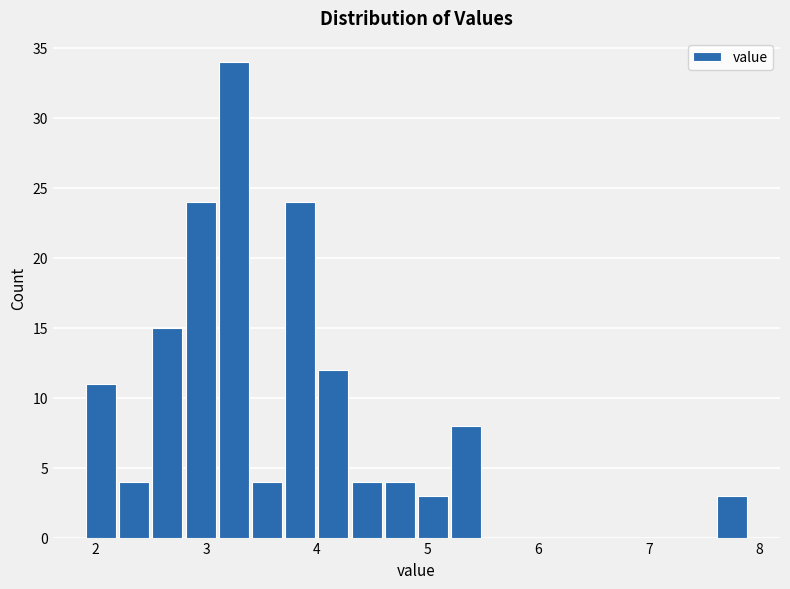

Read against the x-axis, roughly where is the centre of the tallest bar?

3.3